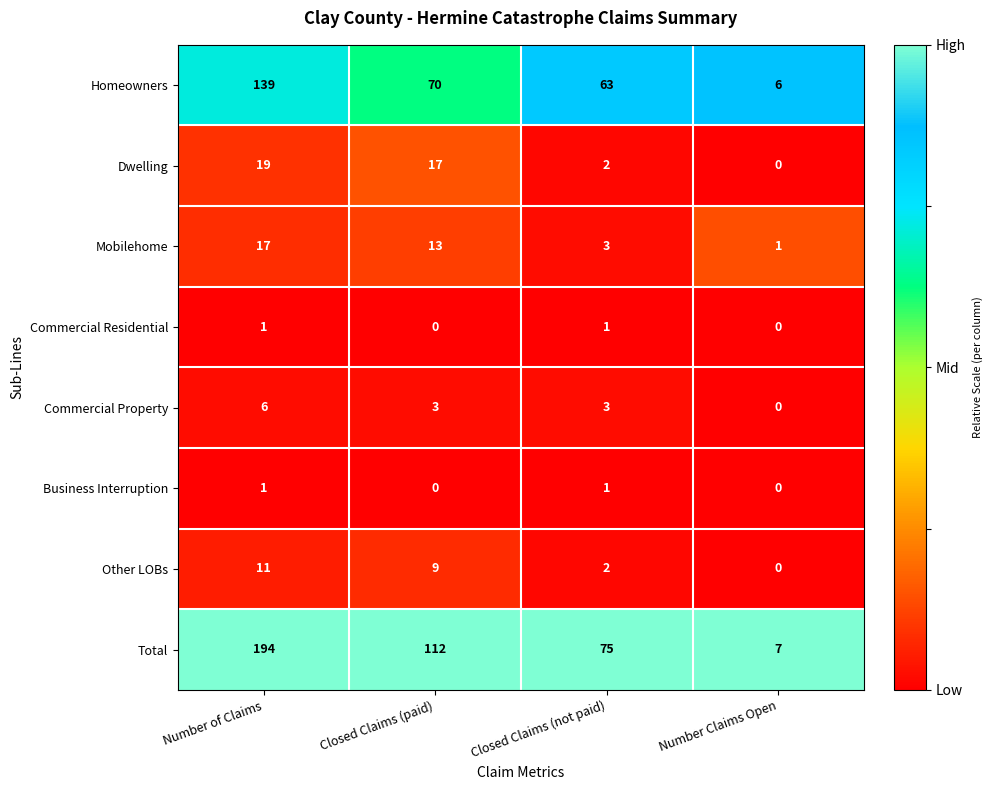

What is the difference between the highest and lowest values at Number of Claims?

193